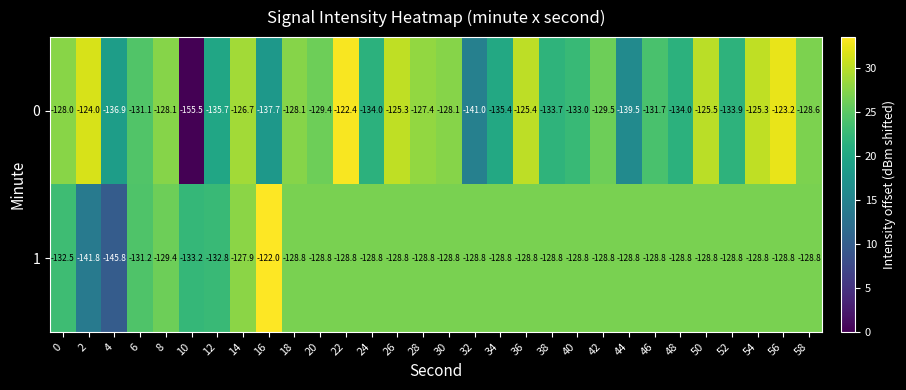

Where is 1 nearest to the value -133?

10